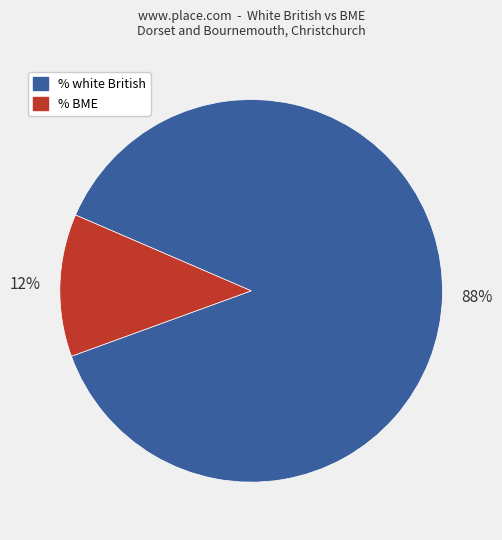

To the nearest percent, what is the difference between the largest and smallest slice percentages?

76%